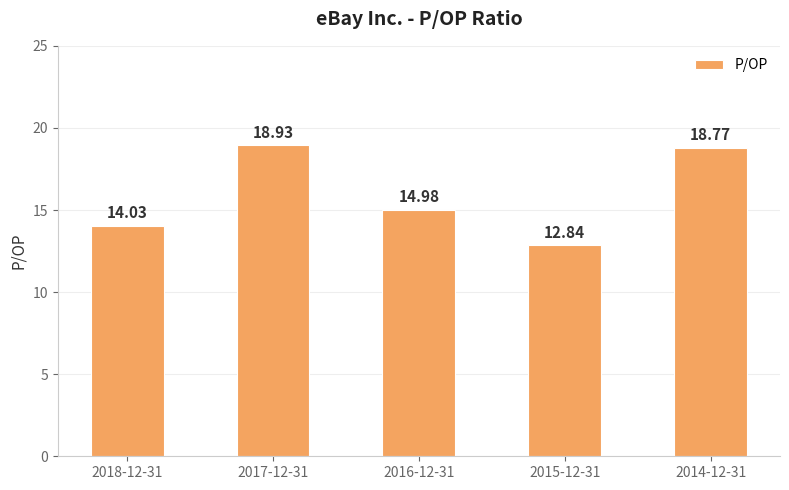

How many distinct data groups are displayed?

1